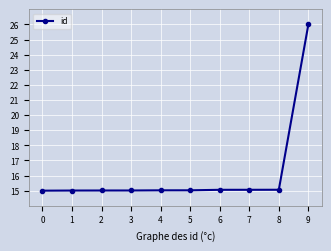

What is the maximum value shown in the chart?

26.0